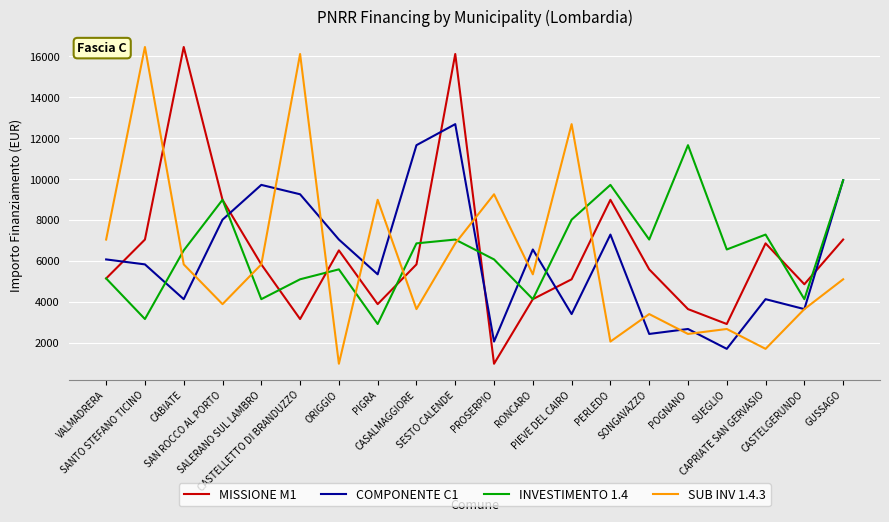

Where does the SUB INV 1.4.3 series first go above 5346?

VALMADRERA